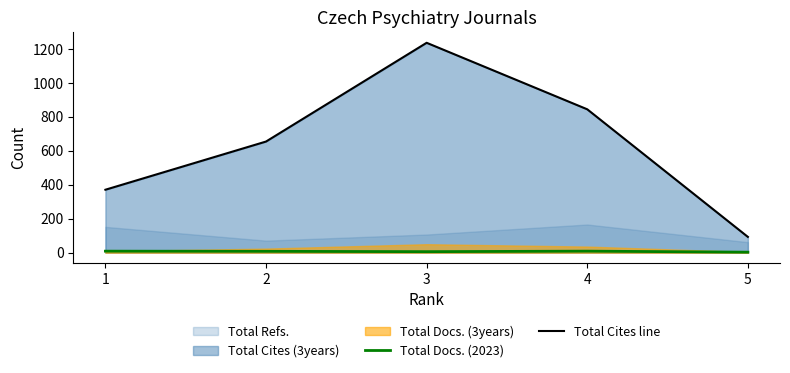

What is the value of the Total Cites line point at the 3rd from the left?

1237